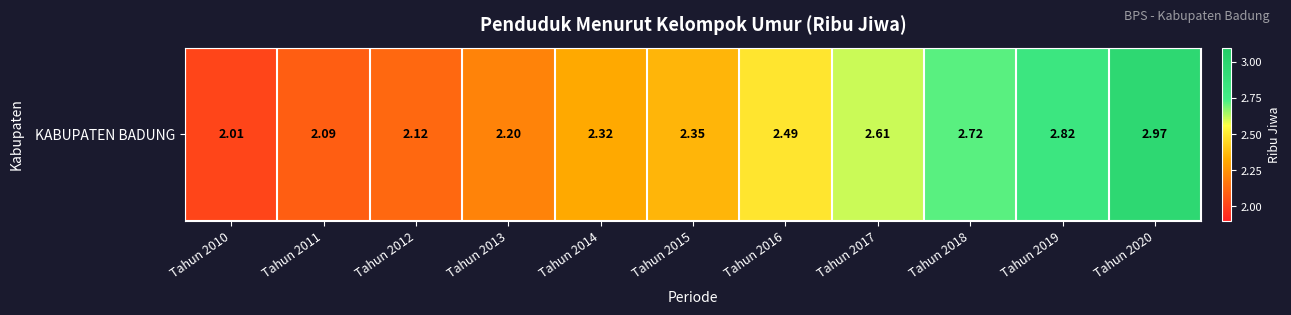

Reading left to right, list all the values displayed in this chart.

2.0	2.1	2.1	2.2	2.3	2.4	2.5	2.6	2.7	2.8	3.0